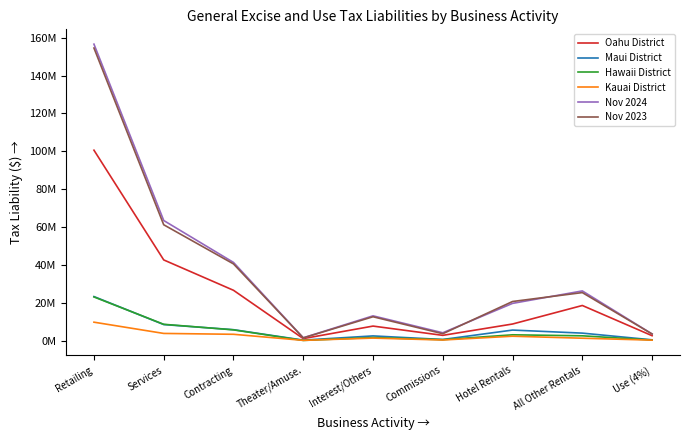

True or false: Kauai District and Hawaii District cross at least once.

True